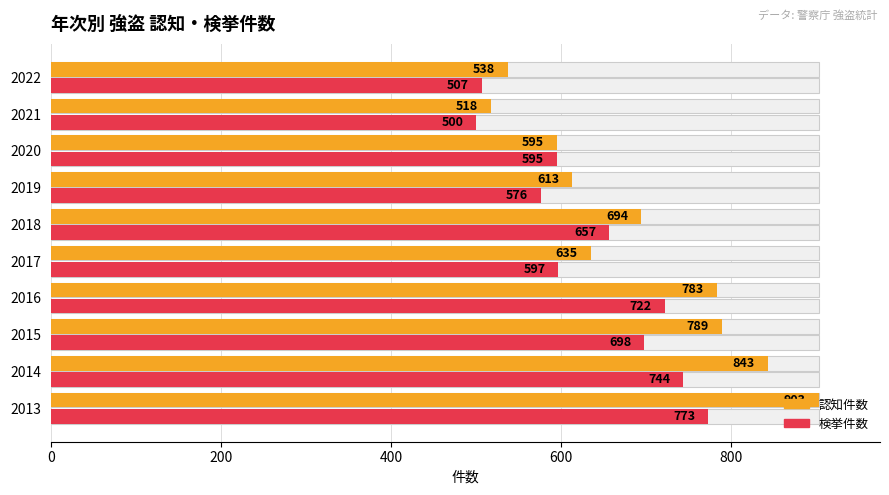

How many bars are there in each group?

2